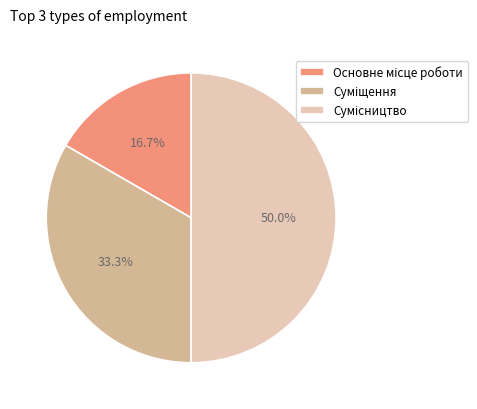

Count the number of slices in the pie.

3